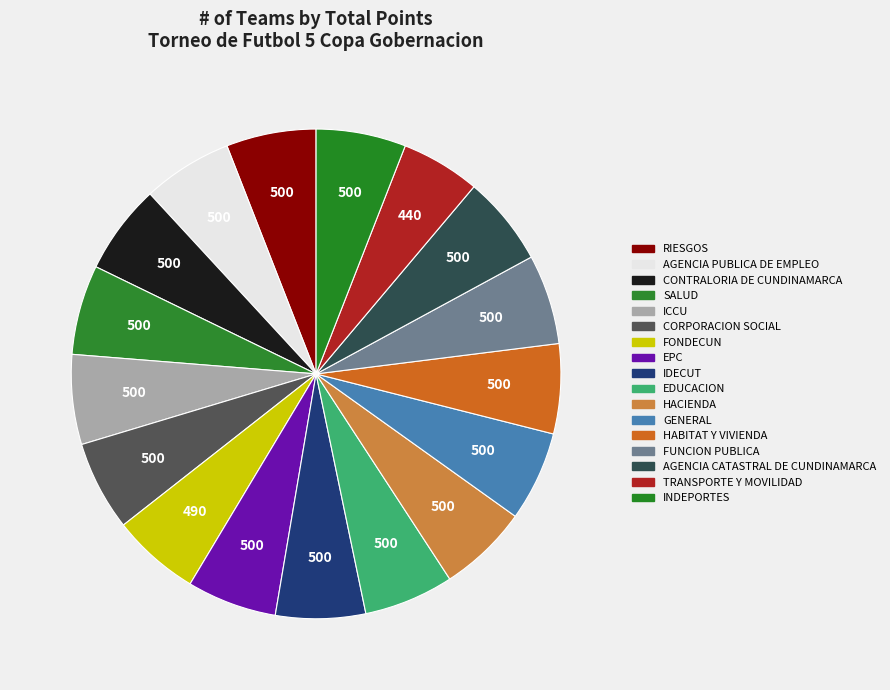

How many segments does this pie chart have?

17